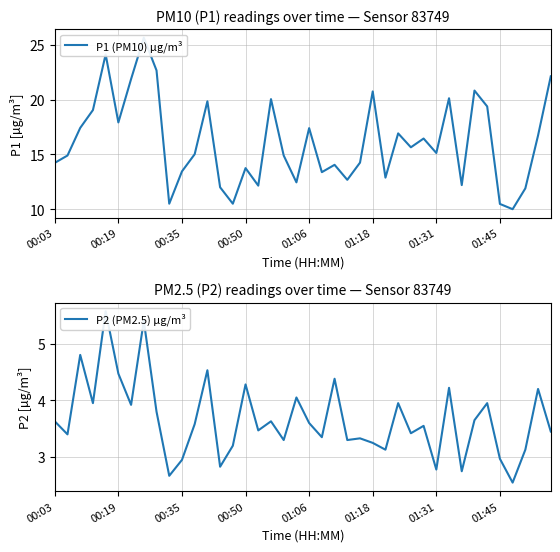

What are all the series names shown in the legend?

P1 (PM10) µg/m³, P2 (PM2.5) µg/m³